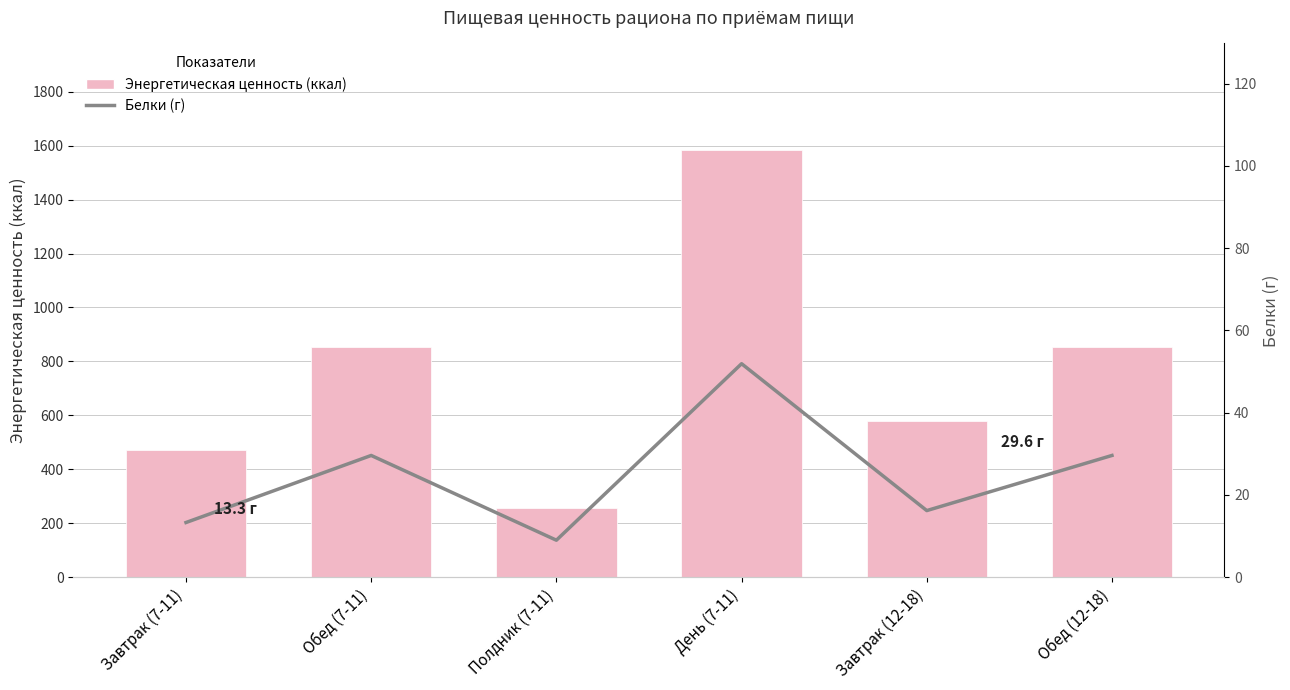

At which label is Энергетическая ценность (ккал) closest to 920?

Обед (7-11)